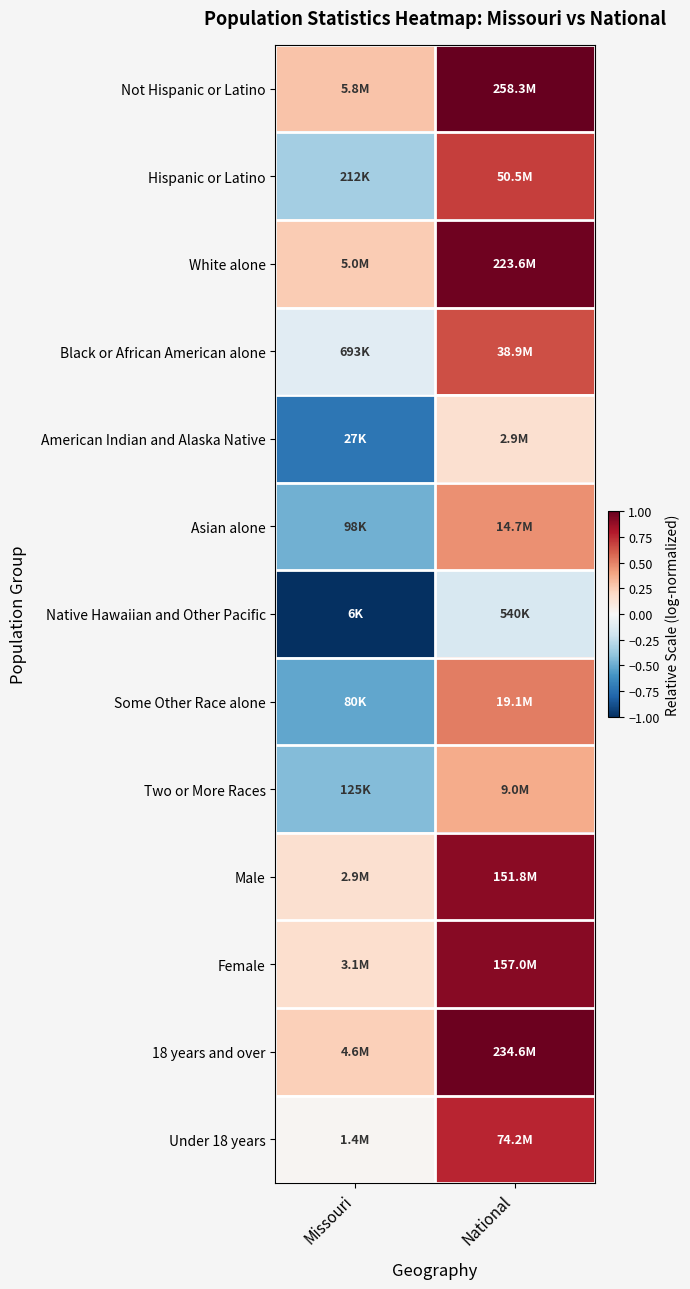

At how many categories does at least one series exceed 0?

2